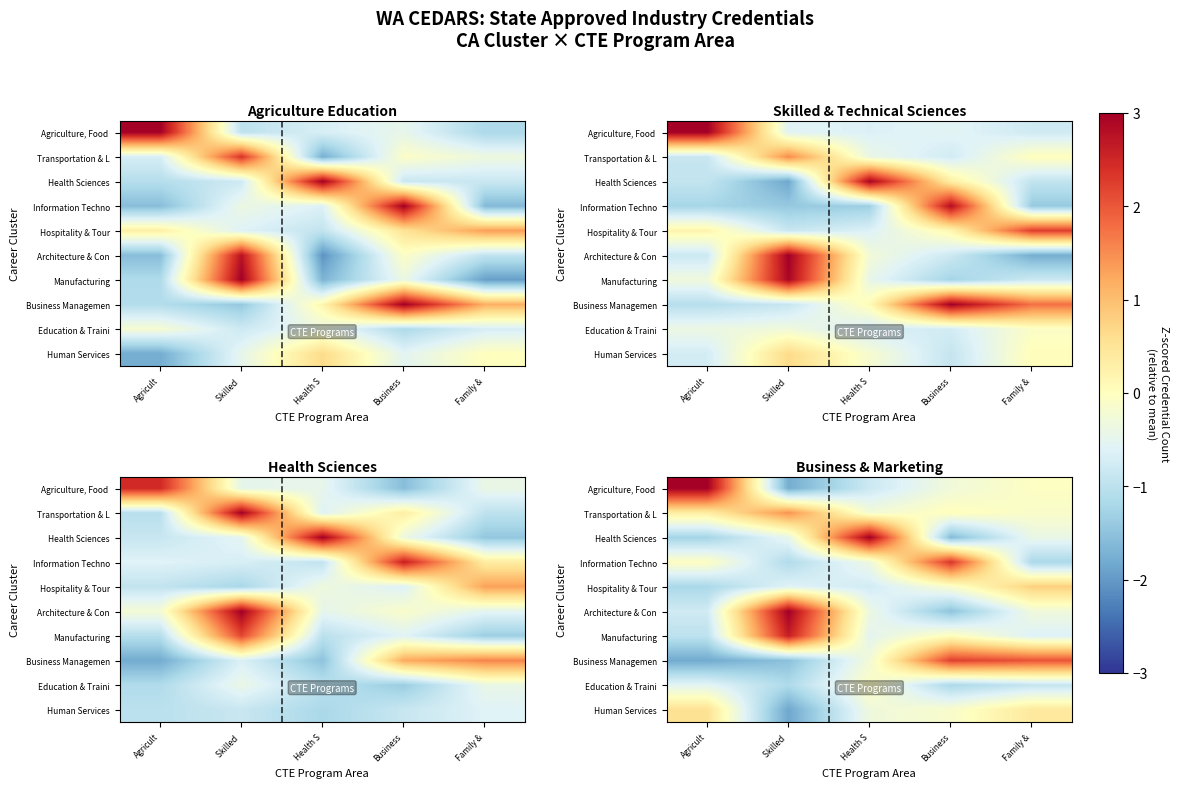

The Business Managemen series shows -1.8 at Agricult. True or false?

True